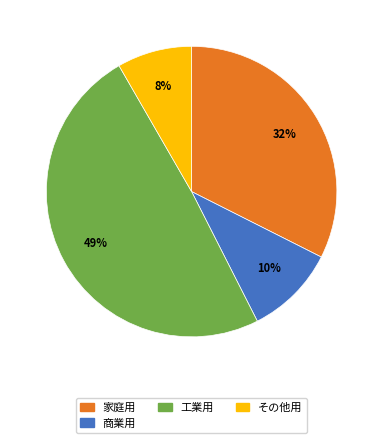

Count the number of slices in the pie.

4